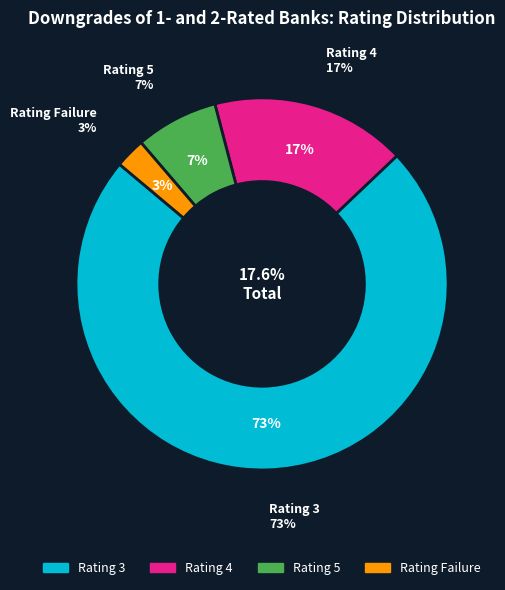

Count the number of slices in the pie.

4